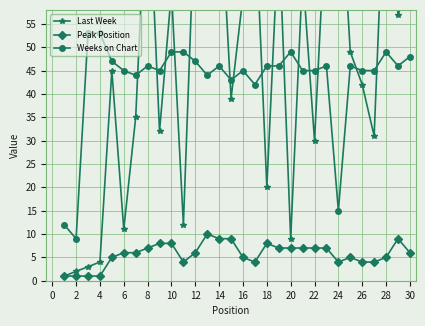

What is the maximum value for Weeks on Chart?

53